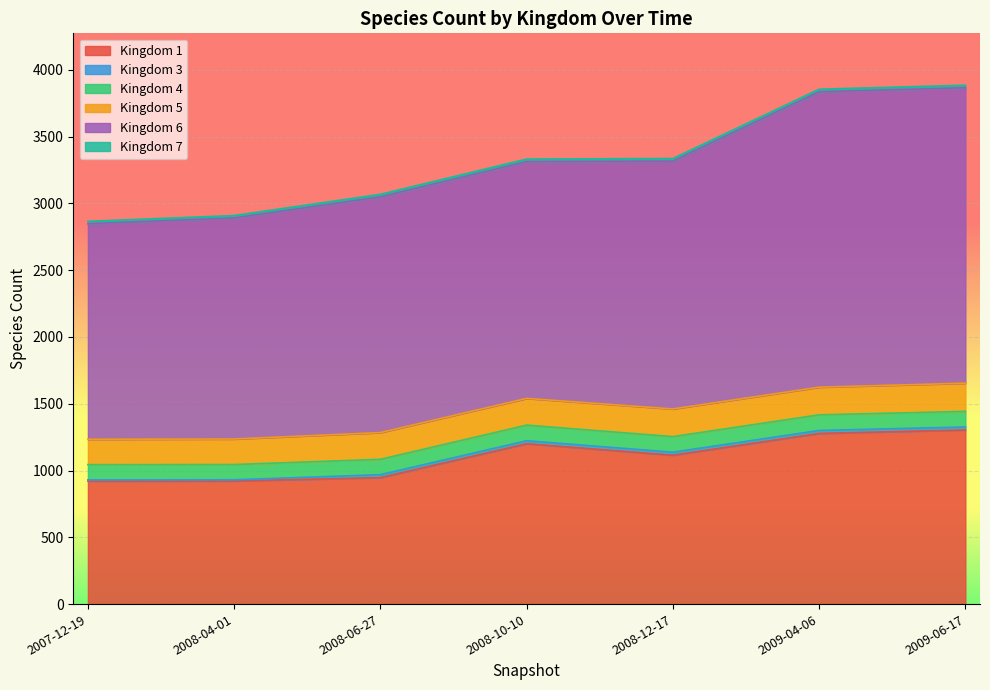

What is the difference between the highest and lowest values at 2008-04-01?

1646